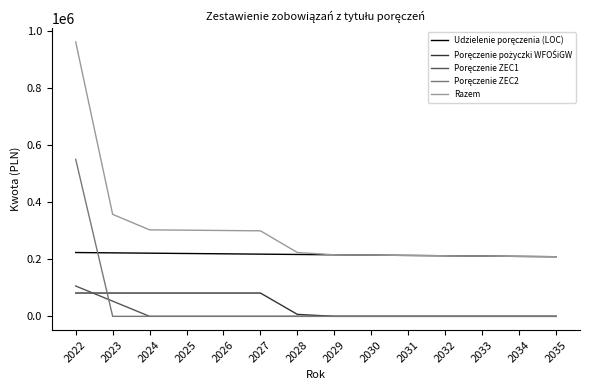

What is the spread (max minus min) of values at 2022?

879817